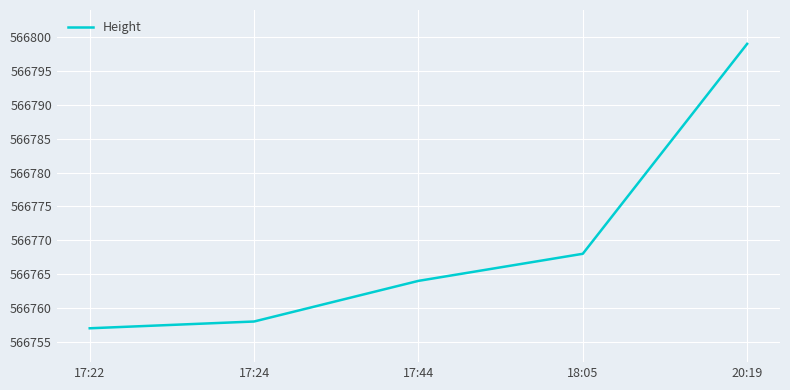

Which category has the lowest value across all series?

17:22